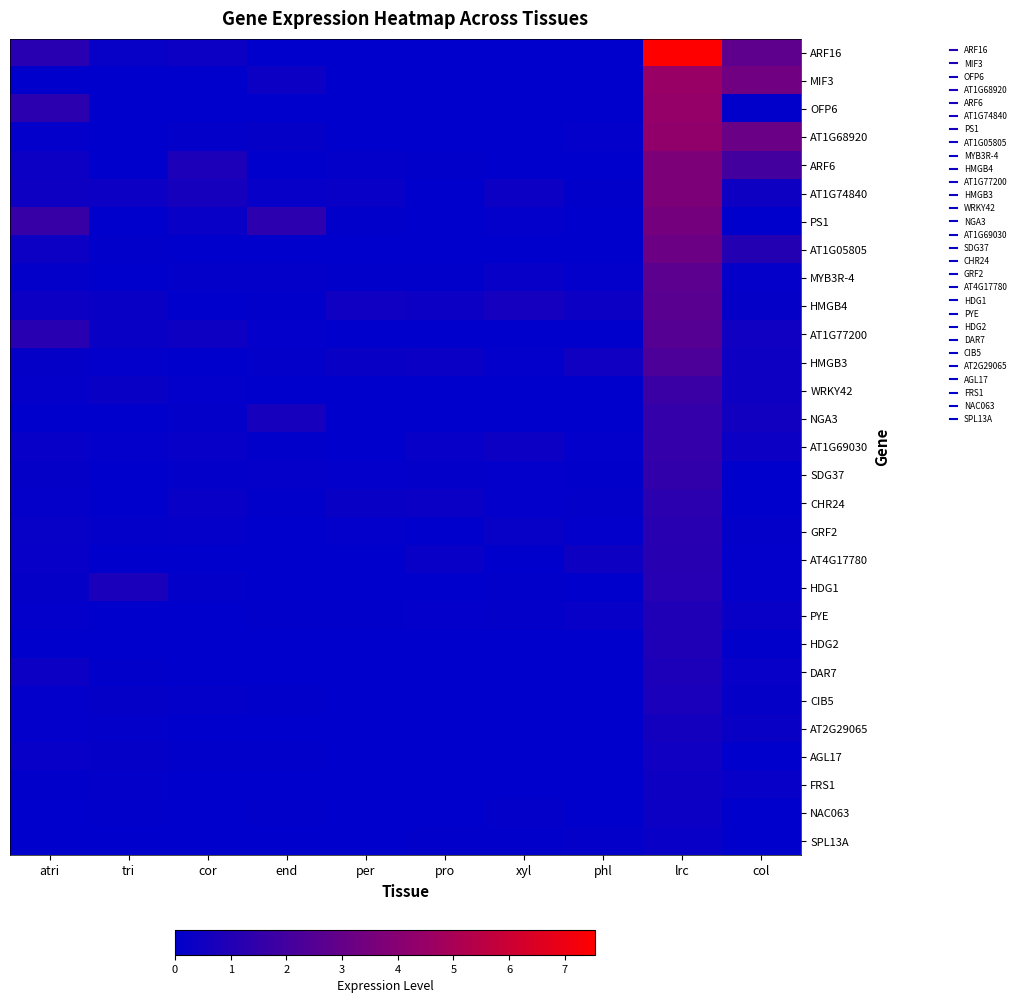

At how many categories does at least one series exceed 6?

1